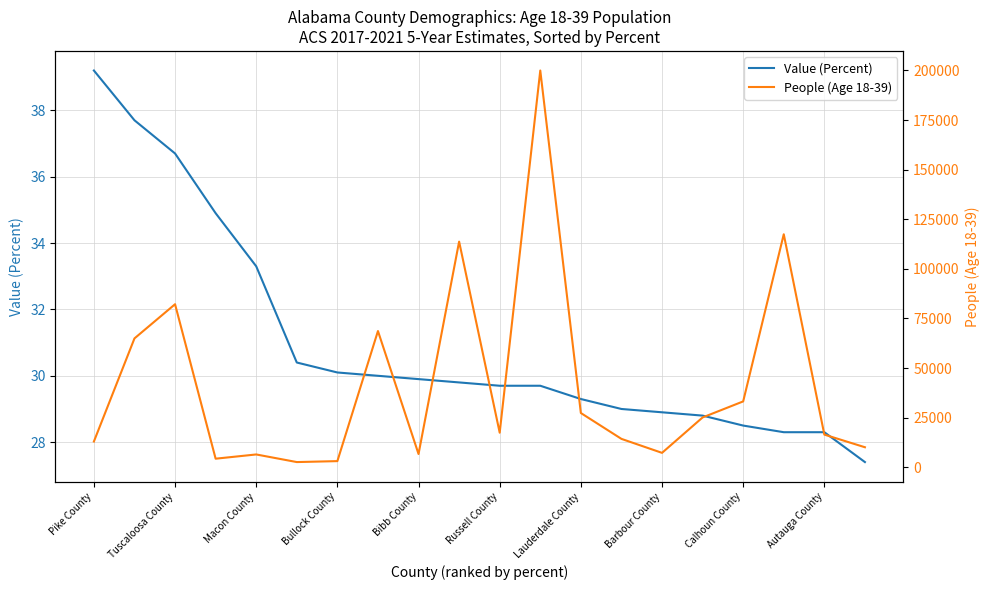

What is the difference between the maximum and minimum values in the Value (Percent) series?

11.8